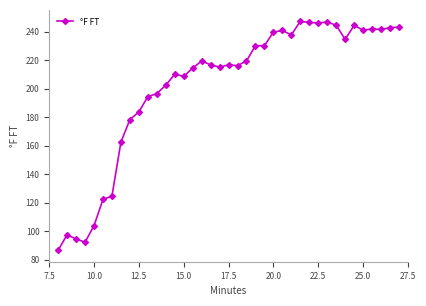

What is the value of the 26th point from the left?

240.9